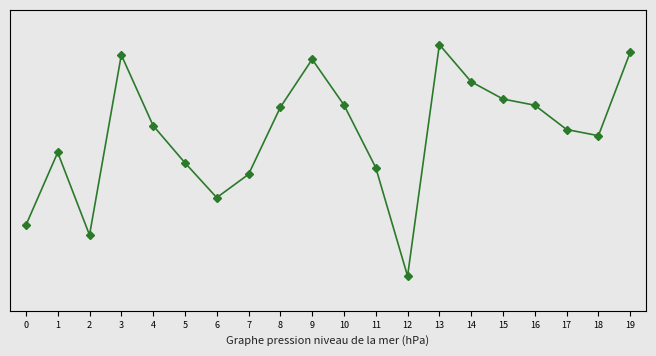

List the labels in order of value, largest first.

13, 19, 3, 9, 14, 15, 10, 16, 8, 4, 17, 18, 1, 5, 11, 7, 6, 0, 2, 12